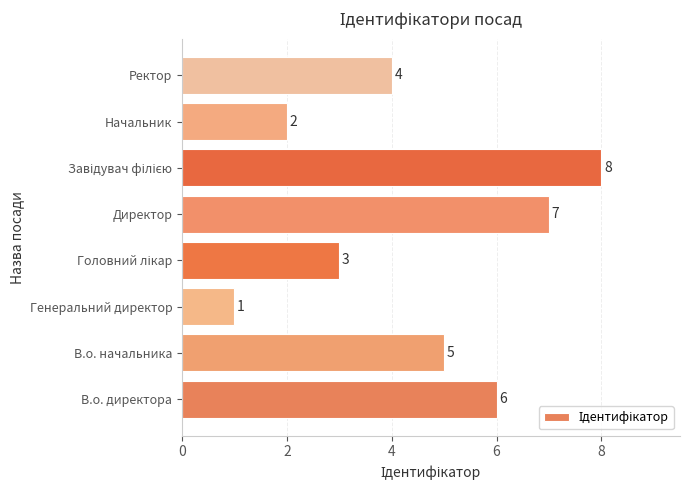

What is the smallest value displayed?

1